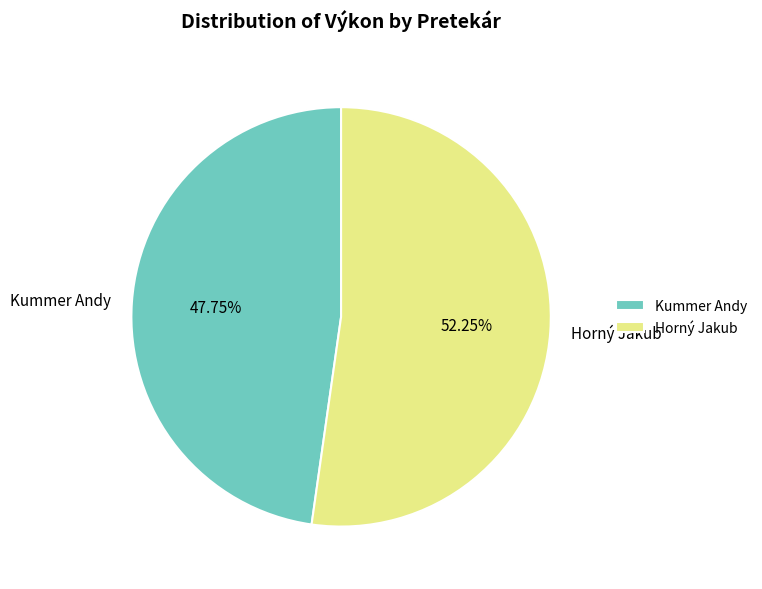

What portion of the pie excludes Kummer Andy?

52.2%